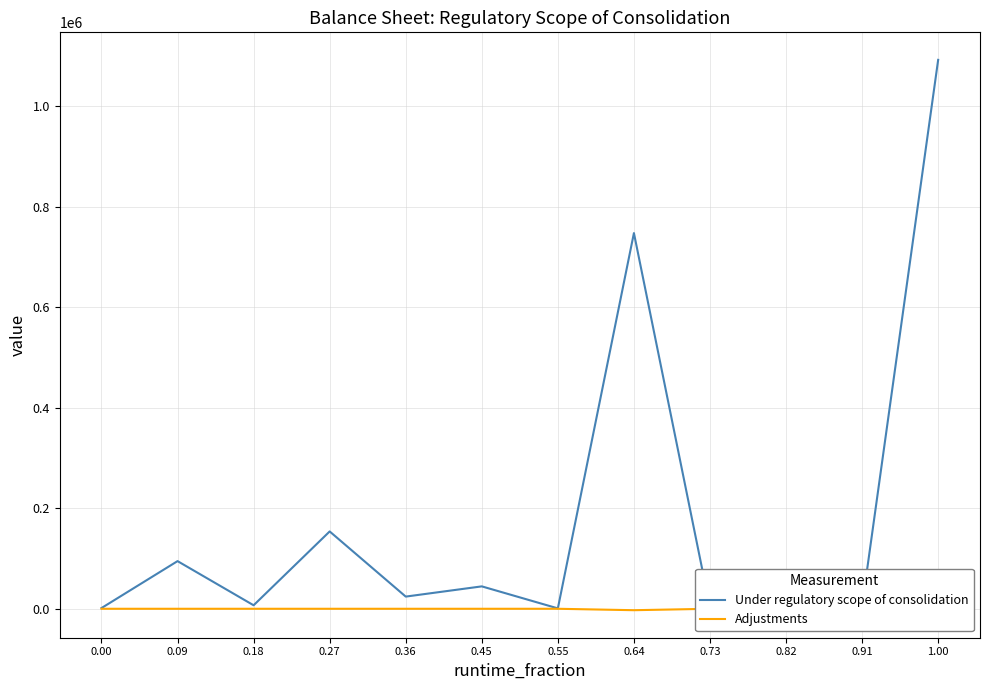

Which series has the largest total across all categories?

Under regulatory scope of consolidation